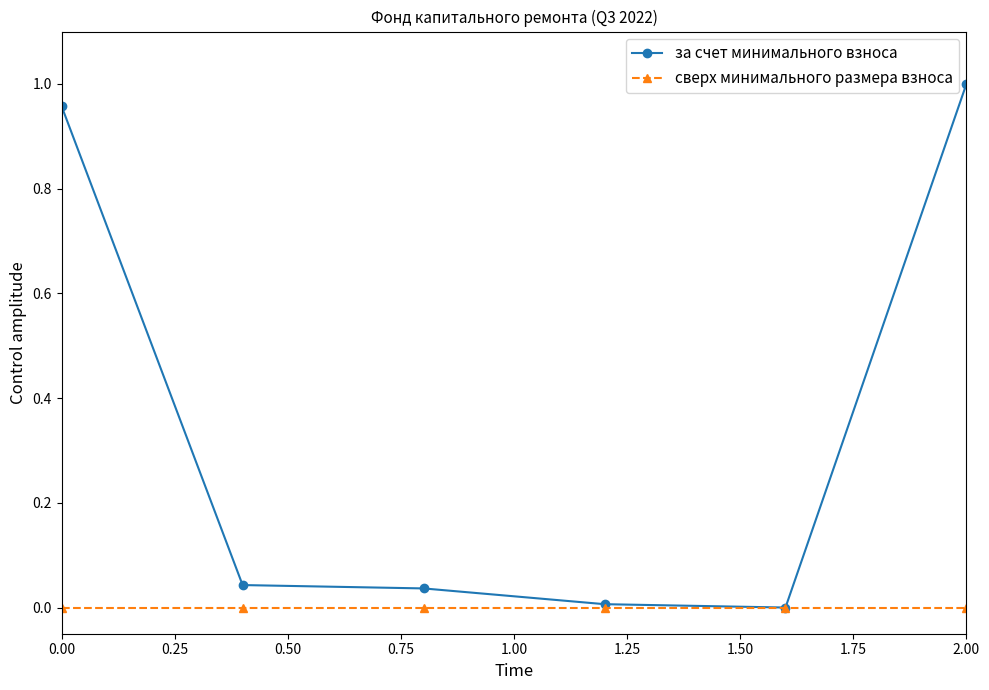

Rank the series by their average value, from lowest to highest.

сверх минимального размера взноса, за счет минимального взноса